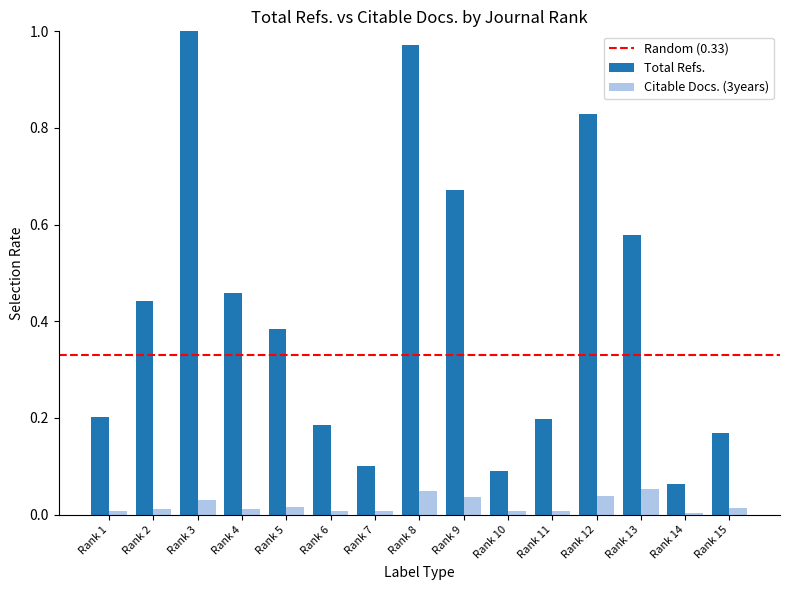

What is the difference between the maximum and minimum values in the Total Refs. series?

0.9